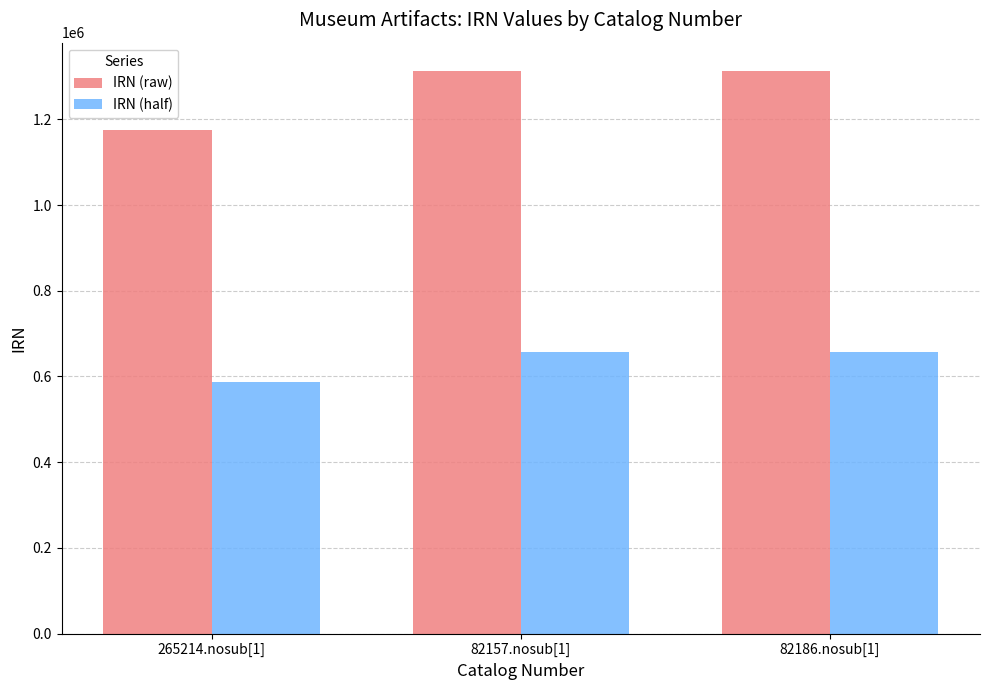

At which label is IRN (half) closest to 621960?

82157.nosub[1]